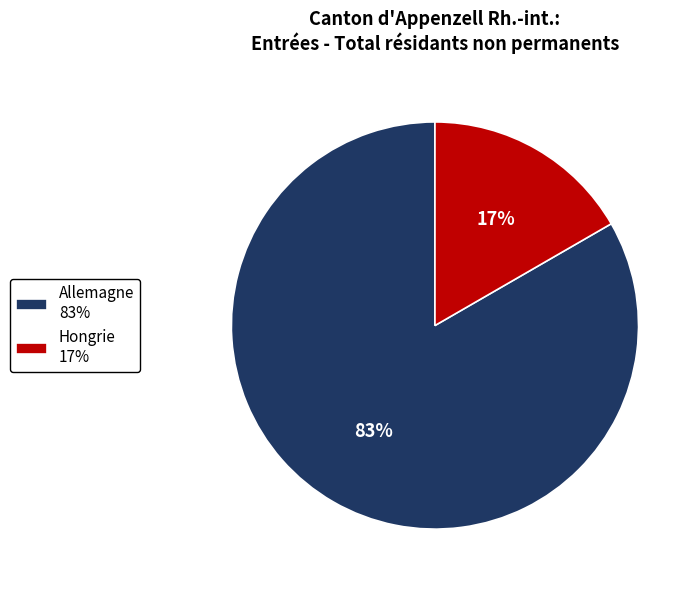

Do Allemagne and Hongrie together represent more than half of the pie?

Yes